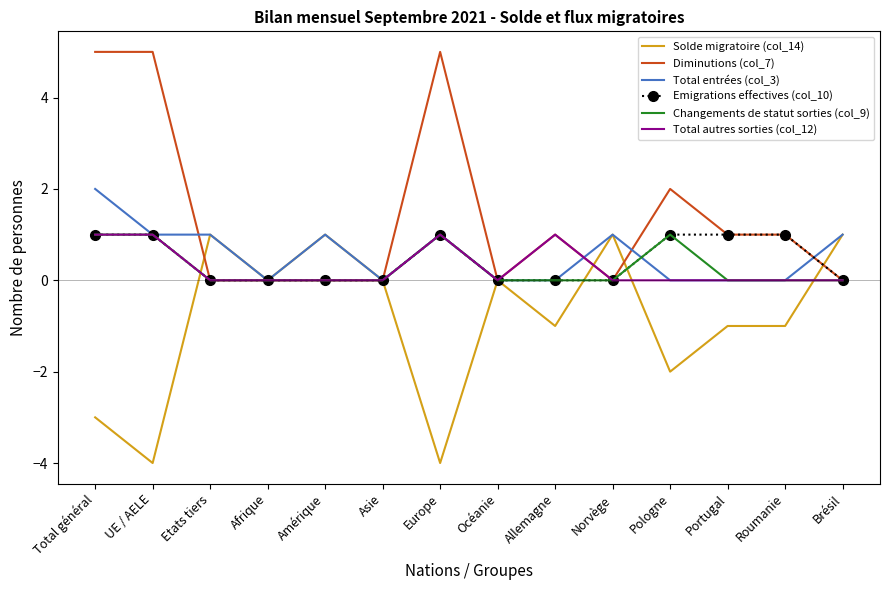

Which series changed the most between Total général and Pologne?

Diminutions (col_7)